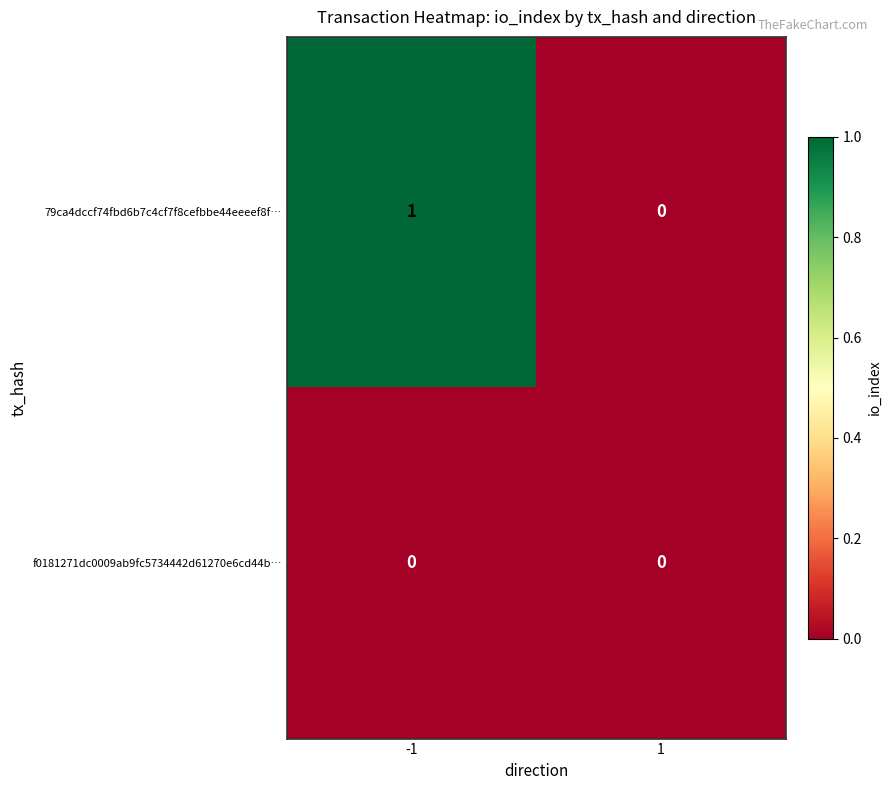

Which series has the largest total across all categories?

79ca4dccf74fbd6b7c4cf7f8cefbbe44eeeef8f…